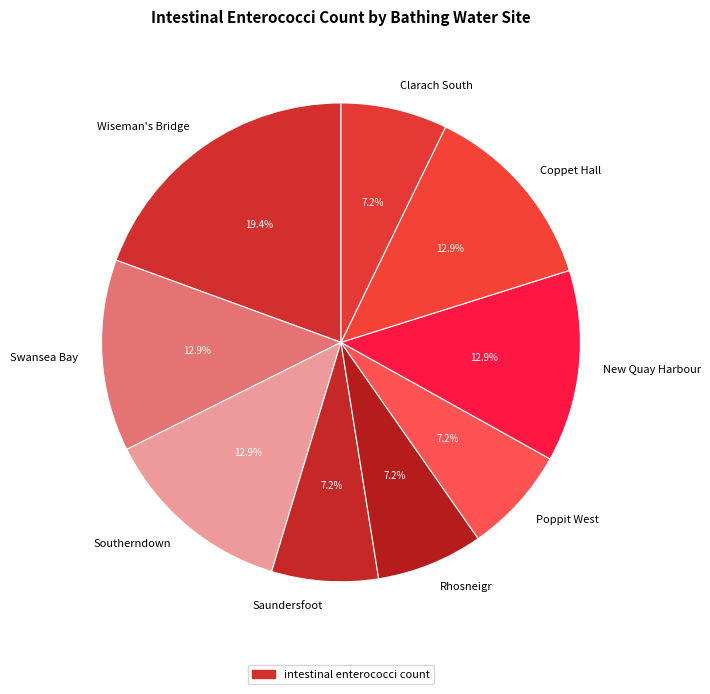

To the nearest percent, what portion does New Quay Harbour represent?

13%